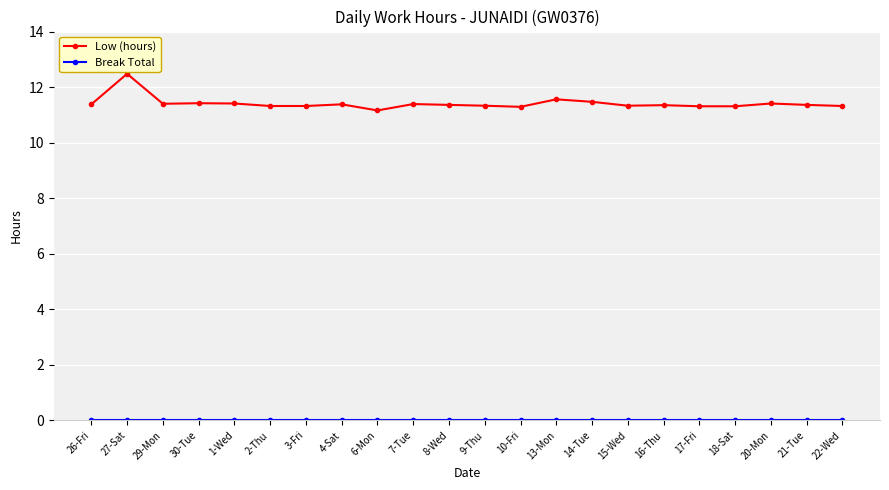

What is the spread (max minus min) of values at 4-Sat?

11.4